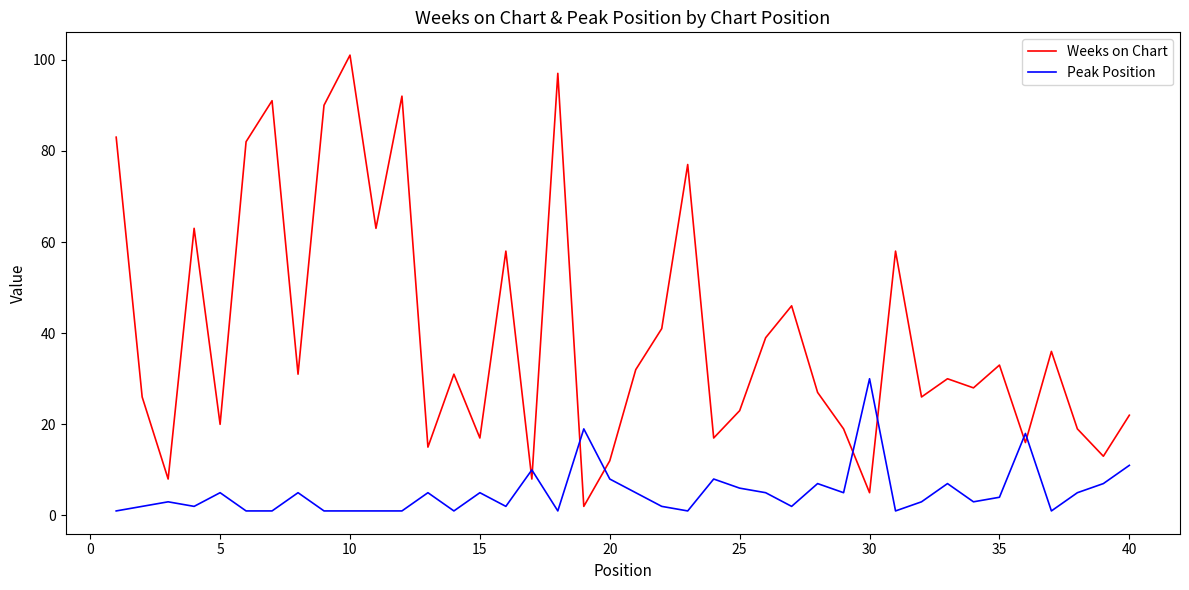

What is the maximum value shown in the chart?

101